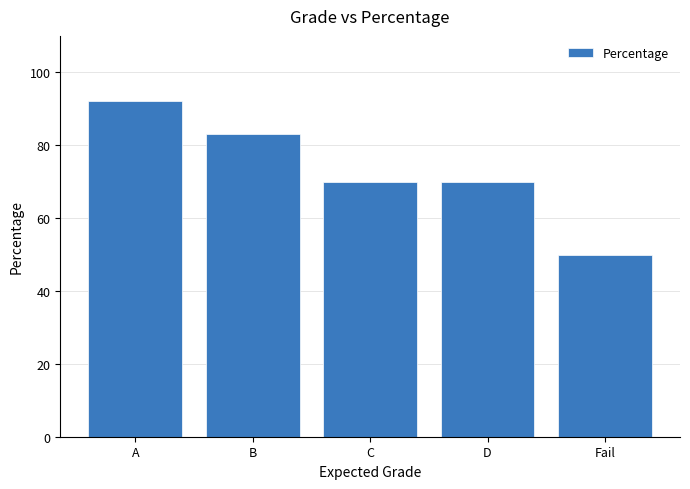

What is the value of the 5th bar from the left?

50.0